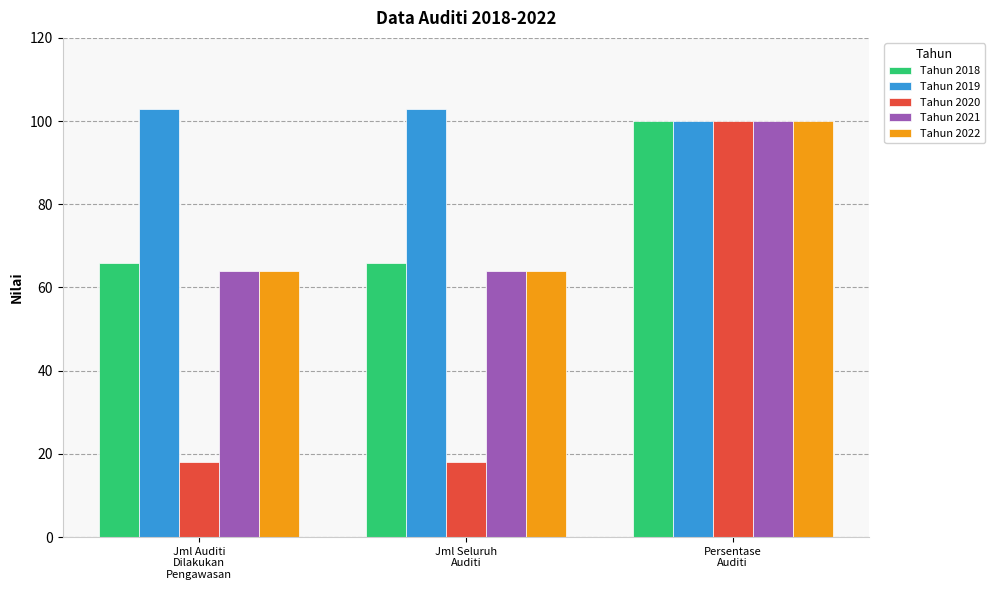

How many groups of bars are there?

3